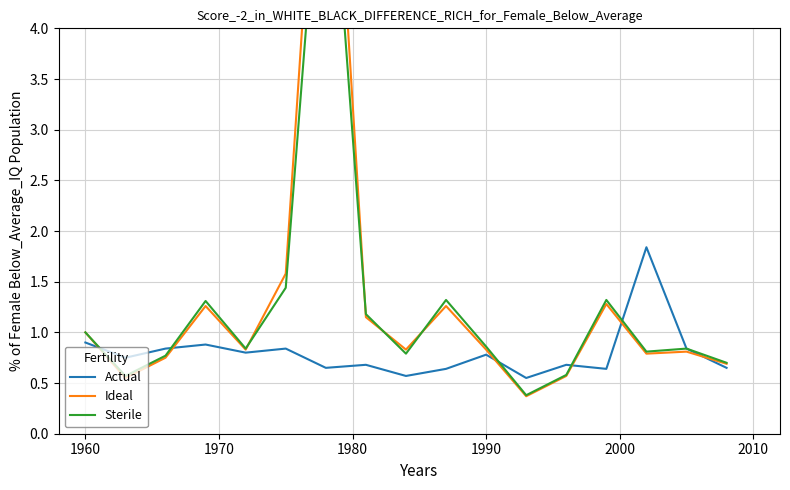

How many times do Ideal and Sterile cross each other?

4